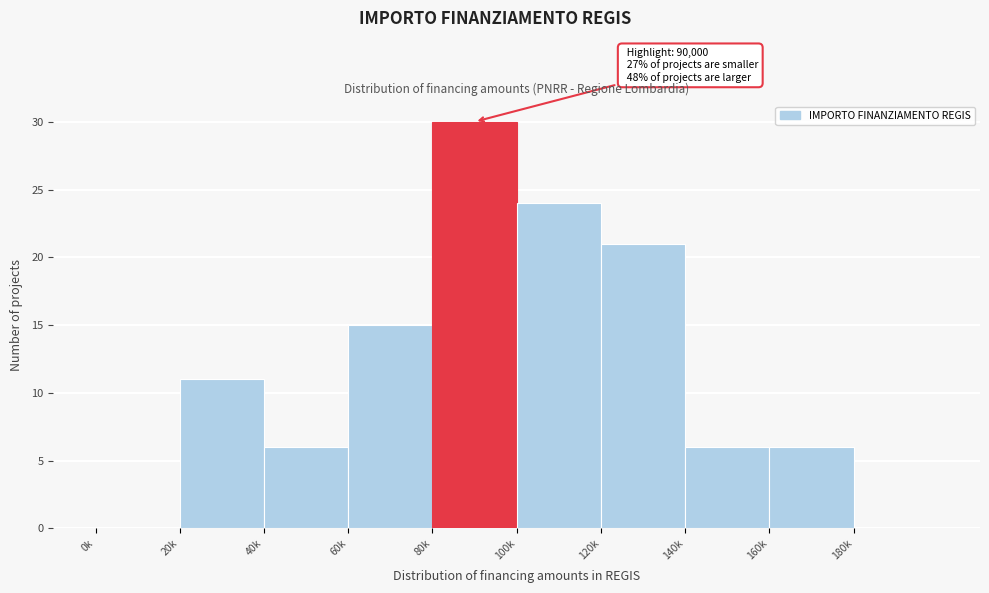

Reading left to right, what are all the values shown in this chart?

0k=0	20k=11	40k=6	60k=15	80k=30	100k=24	120k=21	140k=6	160k=6	180k=0